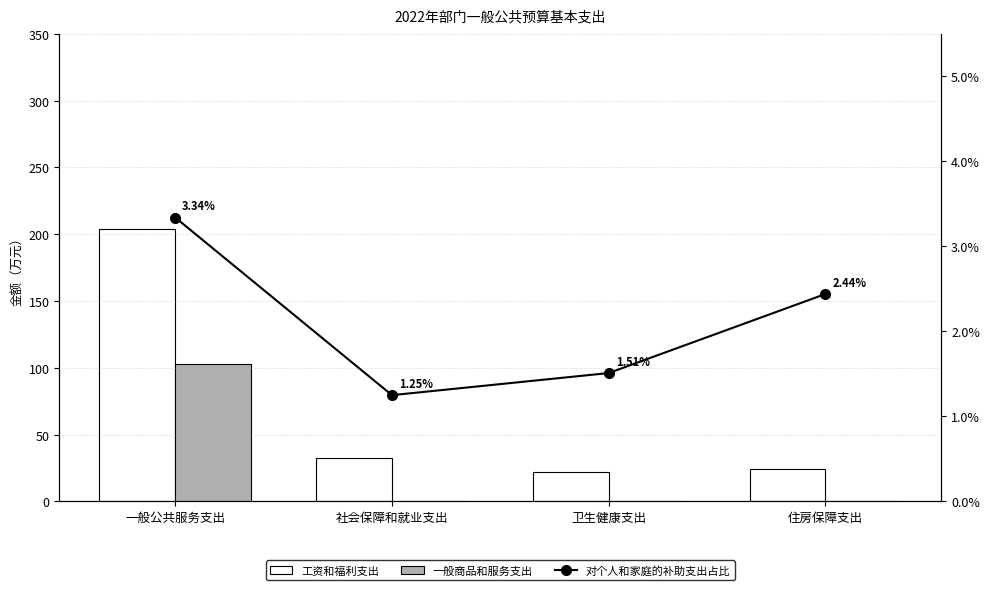

Reading left to right, transcribe all the data shown in this chart.

工资和福利支出: 一般公共服务支出=203.7	社会保障和就业支出=32.5	卫生健康支出=21.8	住房保障支出=24.4
一般商品和服务支出: 一般公共服务支出=102.7	社会保障和就业支出=0.0	卫生健康支出=0.0	住房保障支出=0.0
对个人和家庭的补助支出占比: 一般公共服务支出=0.0	社会保障和就业支出=0.0	卫生健康支出=0.0	住房保障支出=0.0